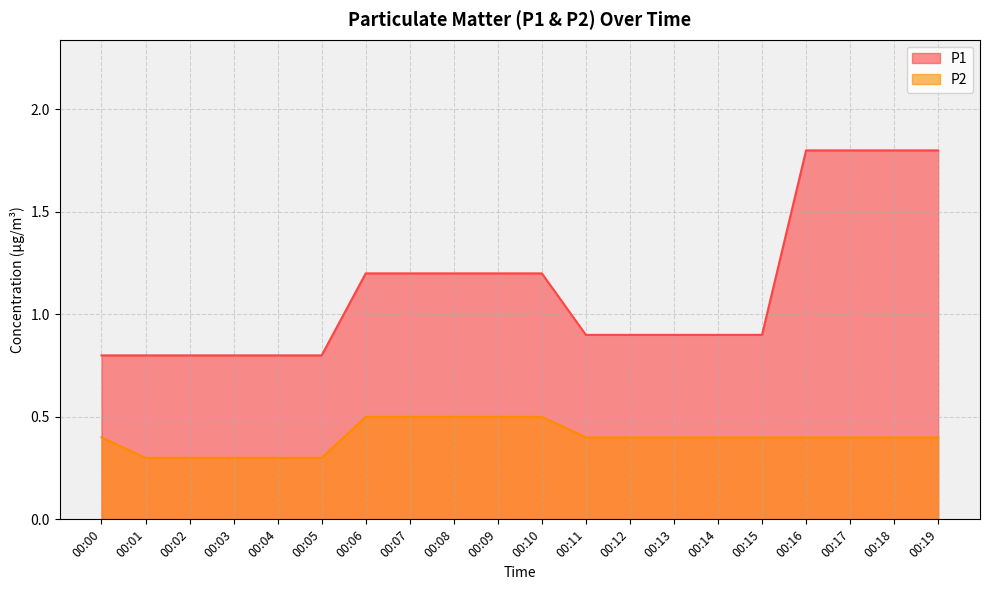

What is the difference between the highest and lowest values at 00:17?

1.4